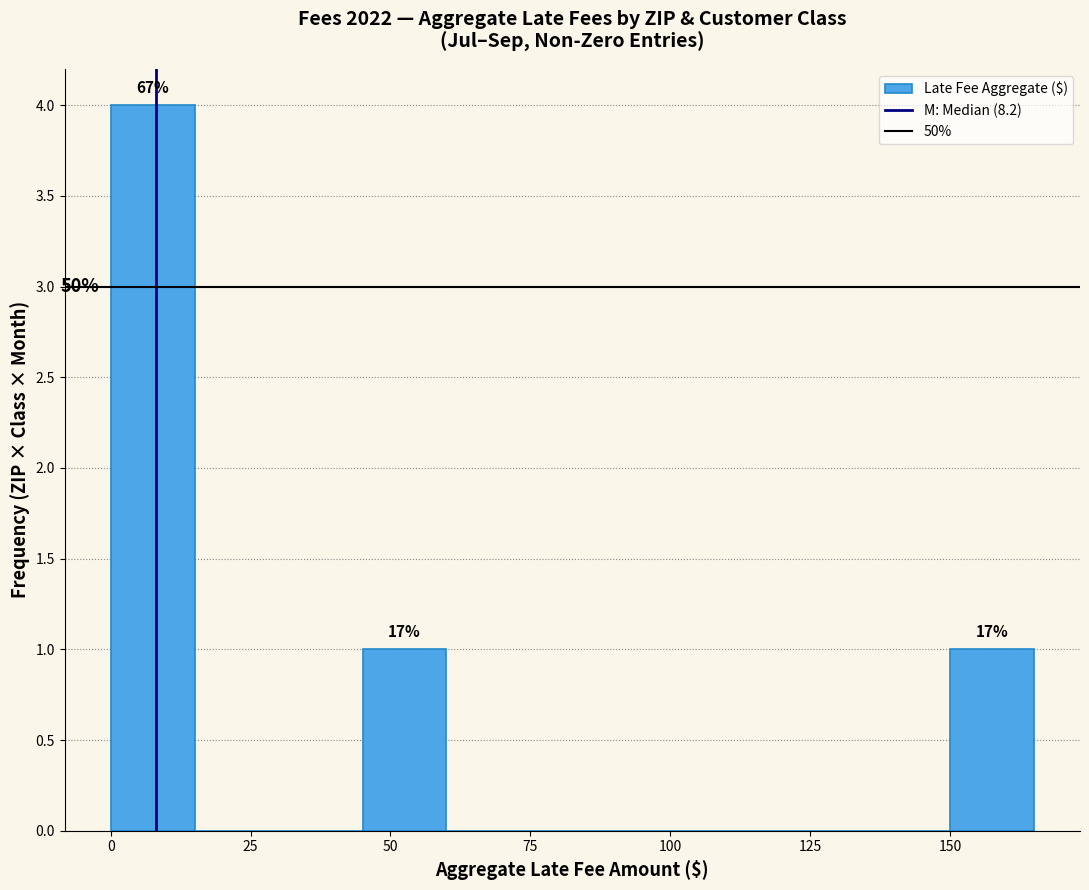

Around what value on the x-axis is the tallest bar? Give the approximate position of its centre, as read against the axis.

10